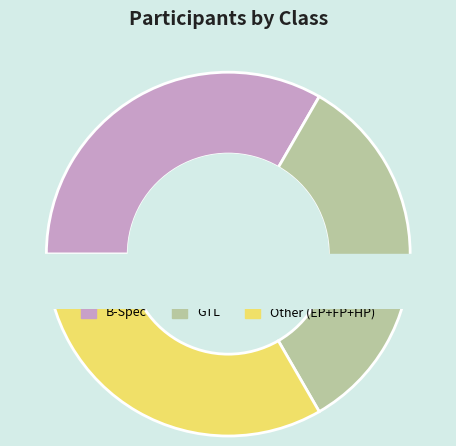

What percentage is NOT represented by GTL?

66.7%